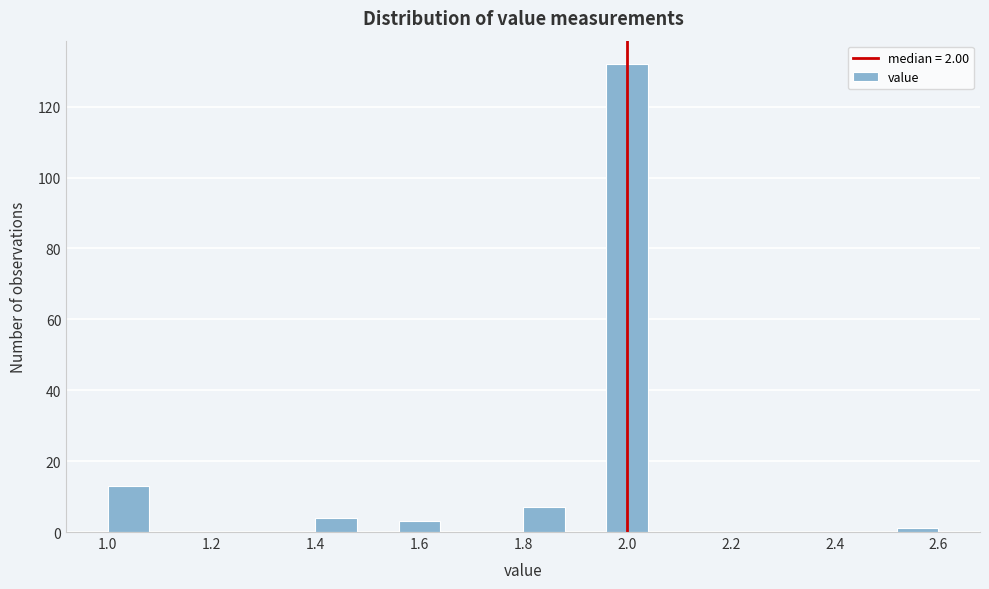

Over which range of the x-axis is the bar tallest?

1.96 to 2.04